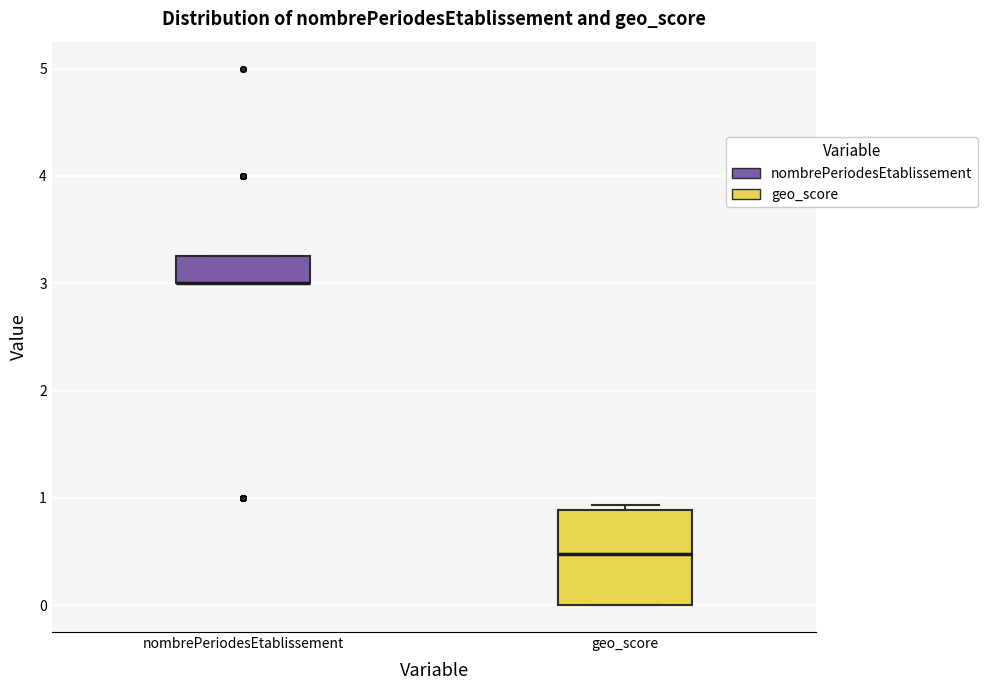

Where is the upper edge of the box for geo_score on the y-axis? The values are not printed on the chart, so give them approximately, as read against the axis.

0.9